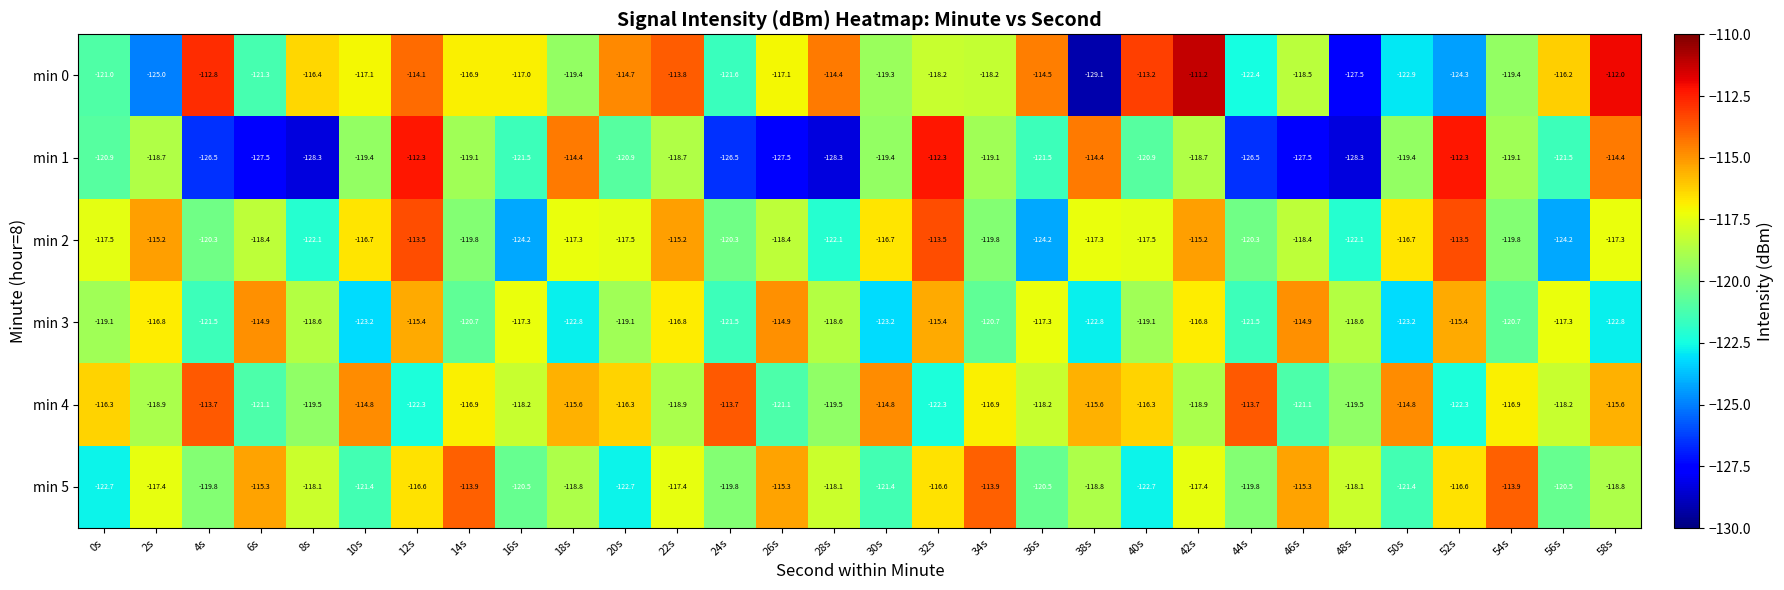

Which category has the lowest value across all series?

38s